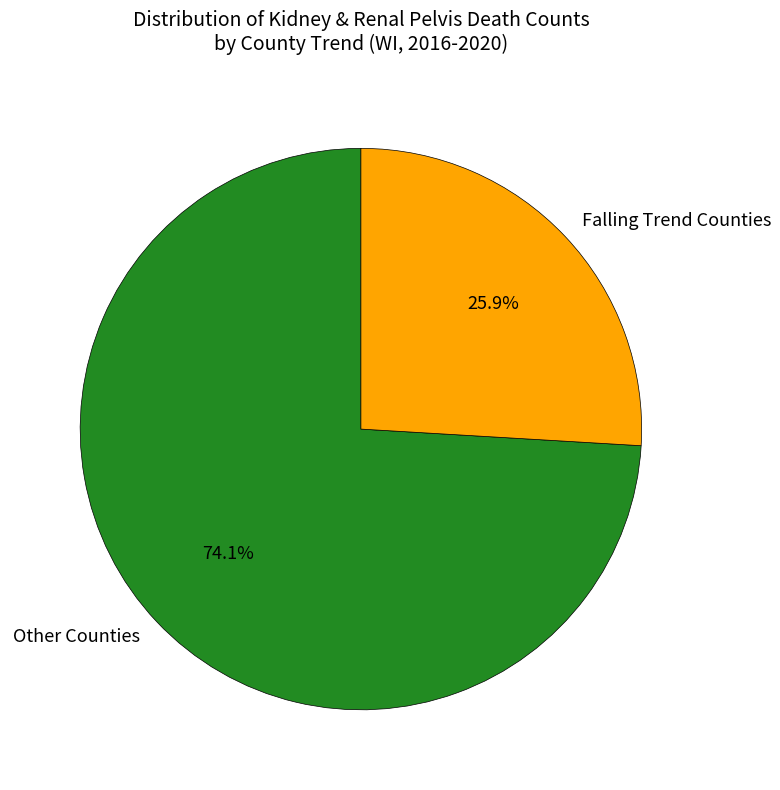

Count the number of slices in the pie.

2